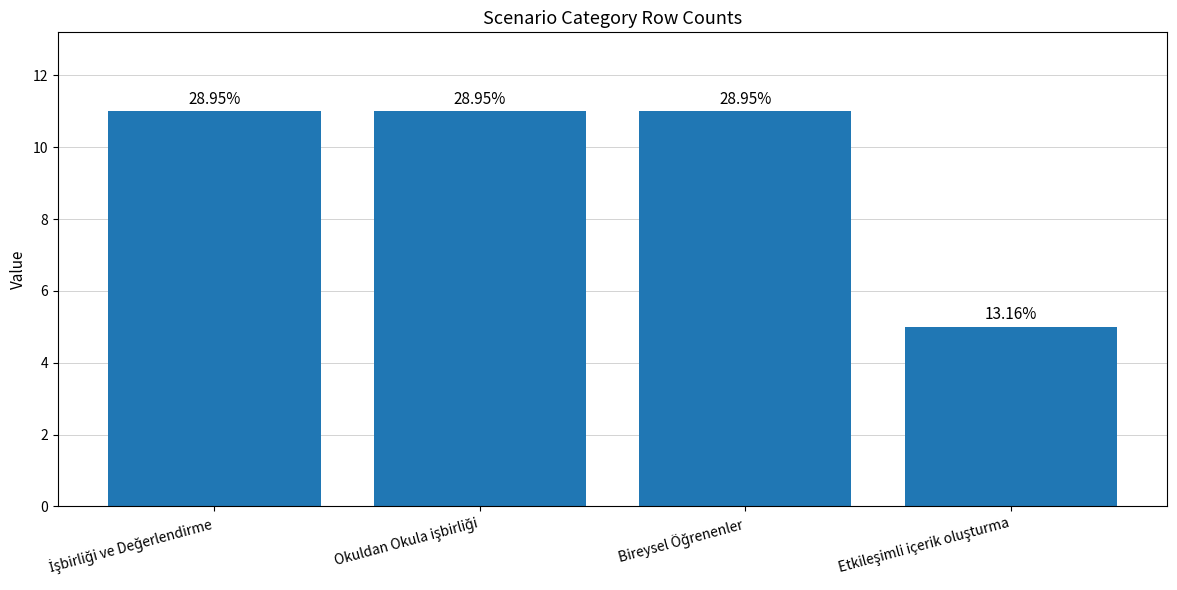

Are the bars horizontal?

No